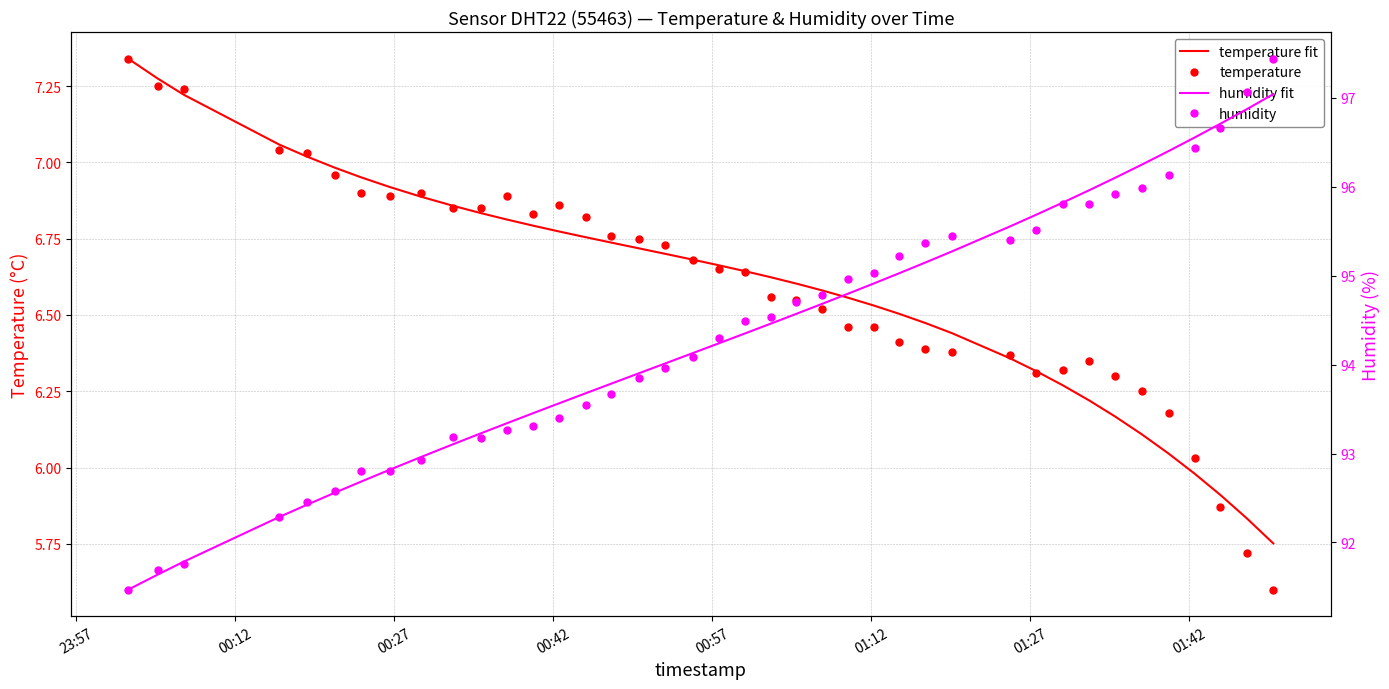

After their last crossing, which series has the higher values: humidity or humidity fit?

humidity